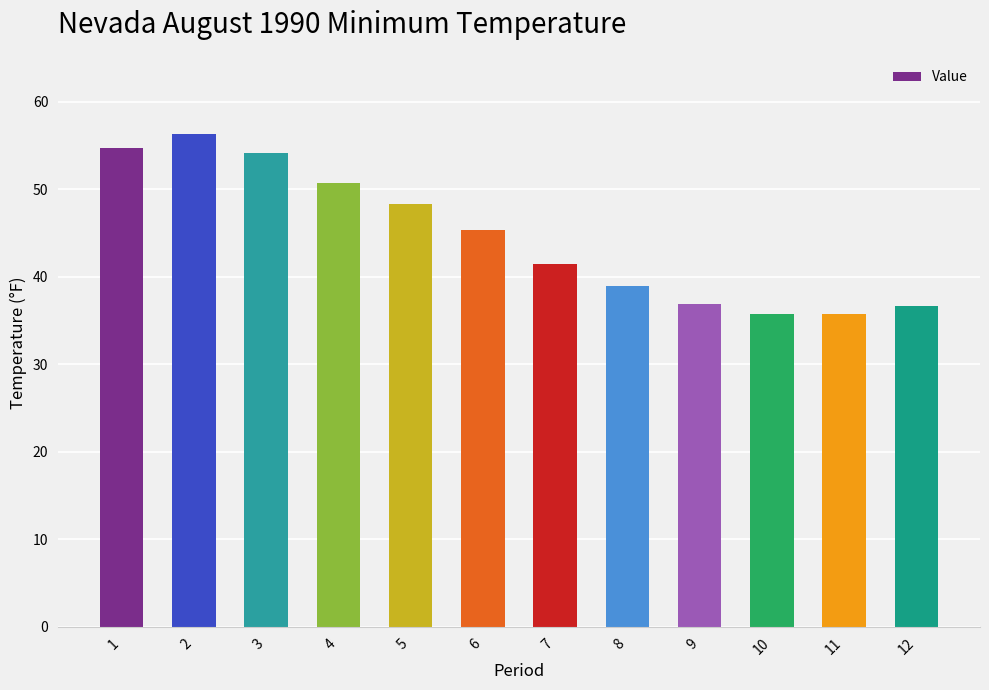

What is the difference between the values at 2 and 6?

11.0